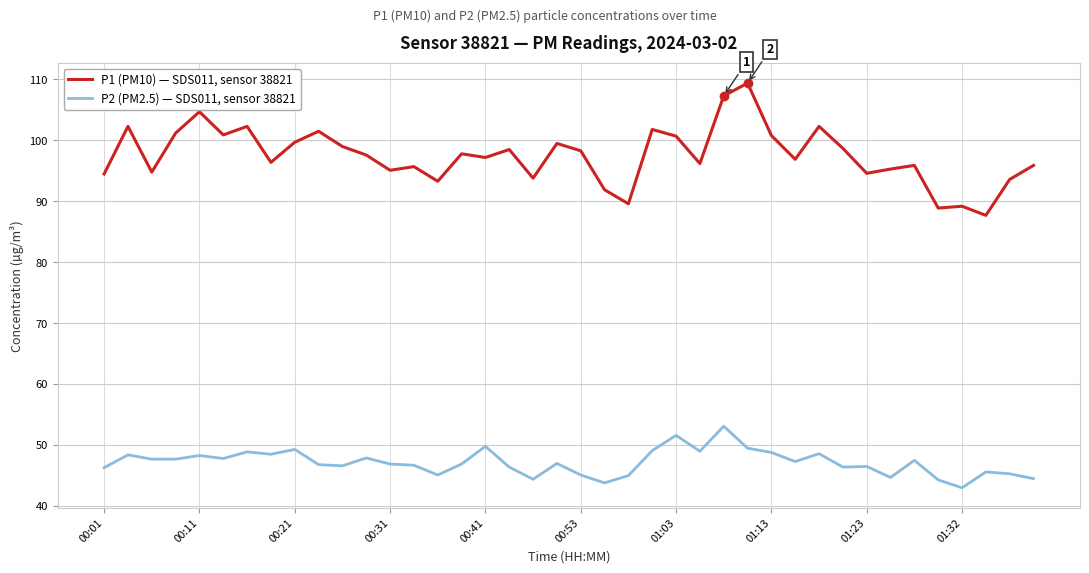

How many lines are shown in the chart?

2